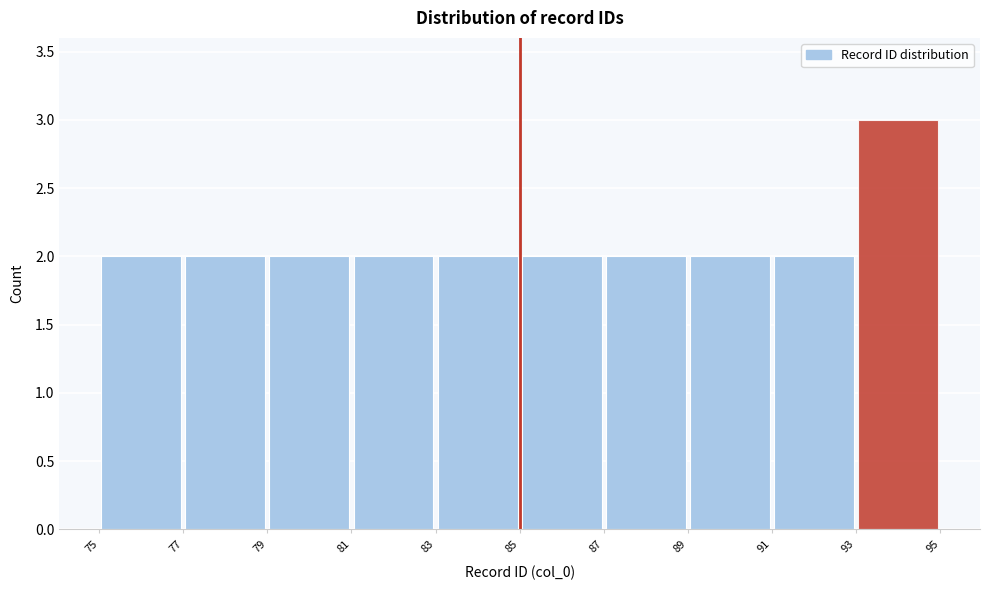

Which range on the x-axis has the tallest bar?

93 to 95